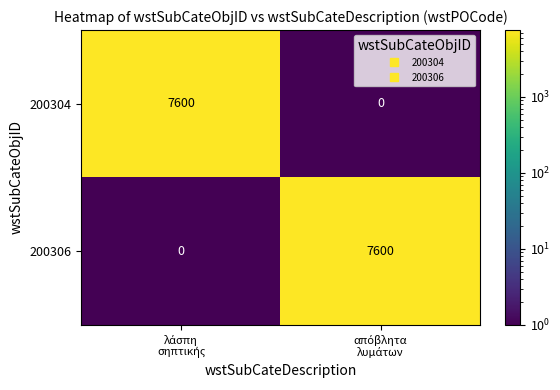

How many values in the 200304 series are below 7600?

1